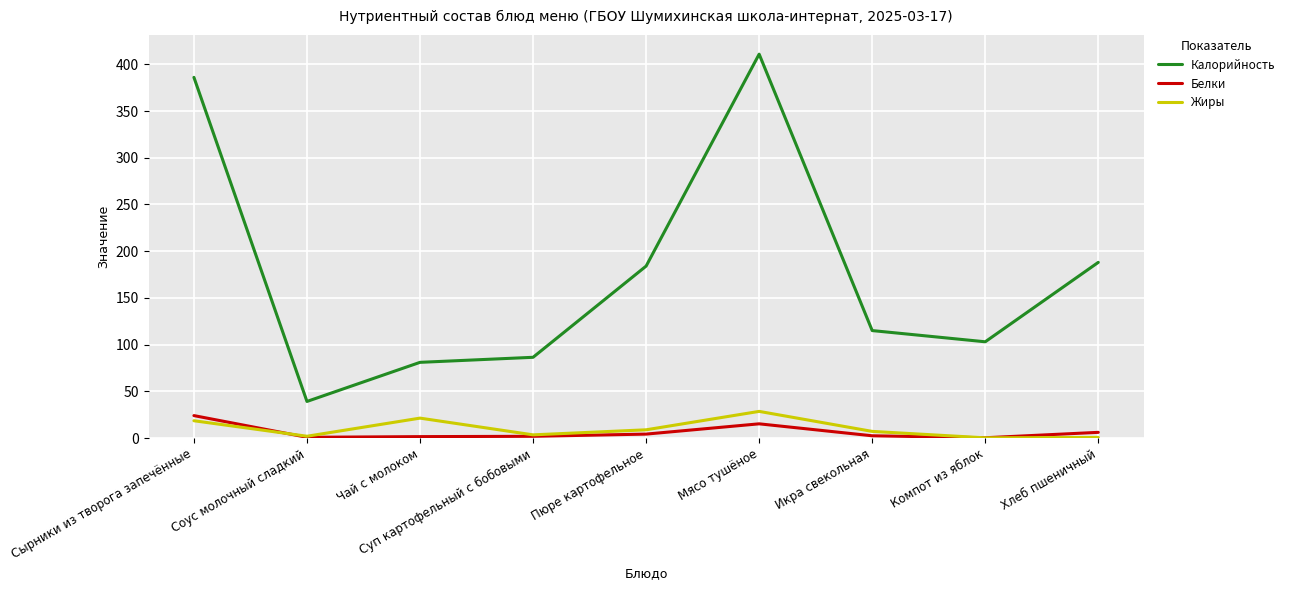

True or false: Калорийность and Жиры cross at least once.

False